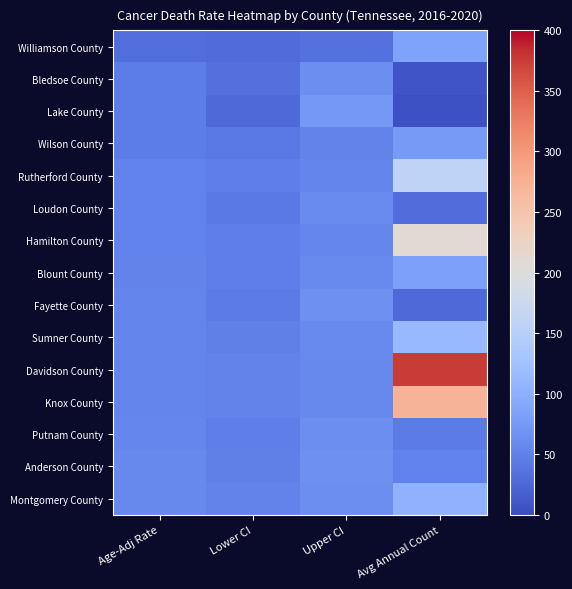

Which series has the largest range (max minus min)?

Davidson County